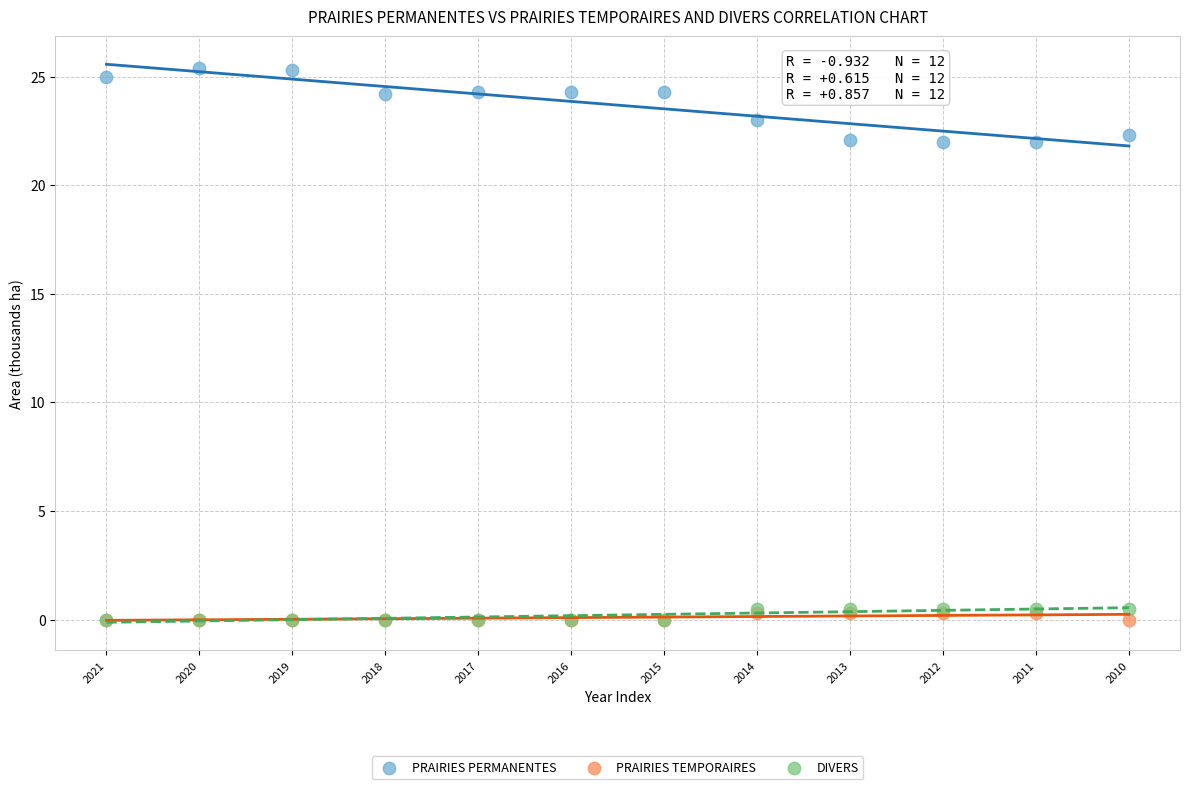

What are all the series names shown in the legend?

PRAIRIES PERMANENTES, PRAIRIES TEMPORAIRES, DIVERS